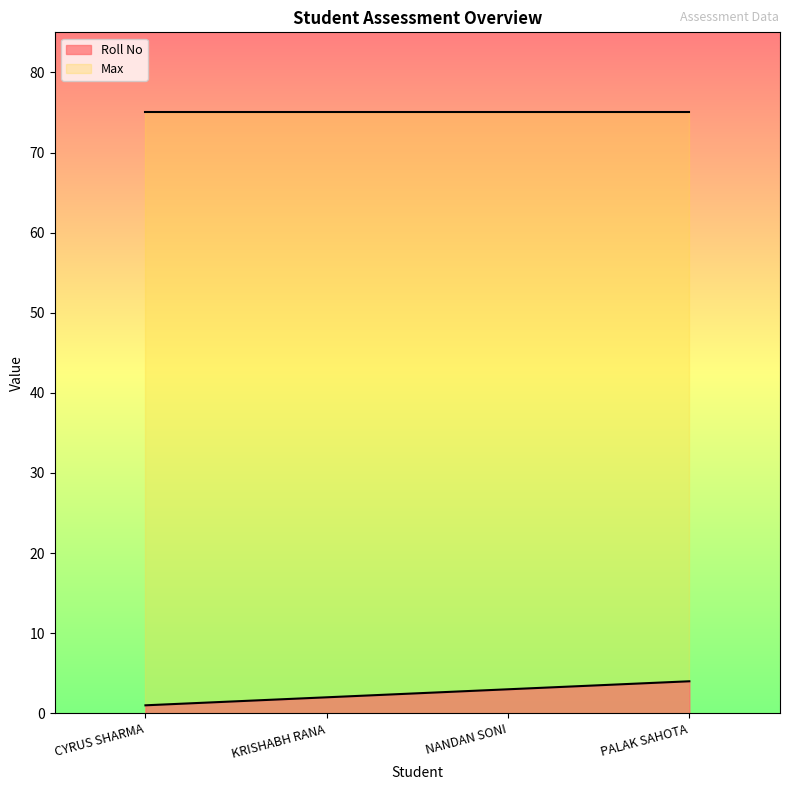

How many lines are shown in the chart?

2